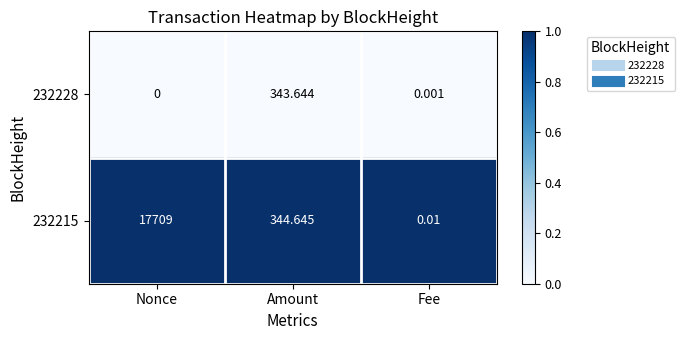

At which category is the sum across all series the highest?

Nonce